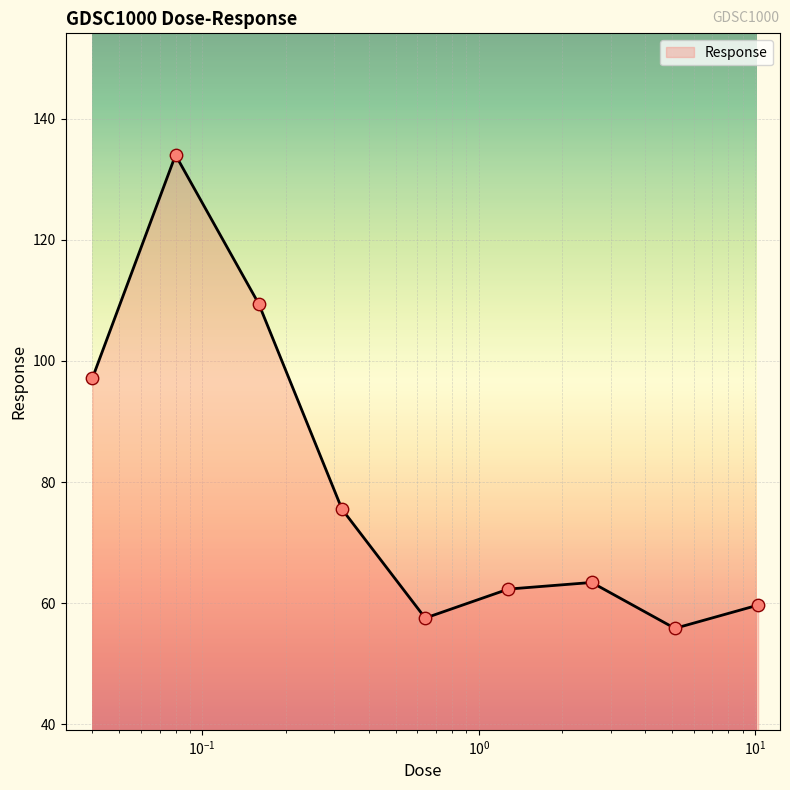

What is the difference between the maximum and minimum values?

78.1